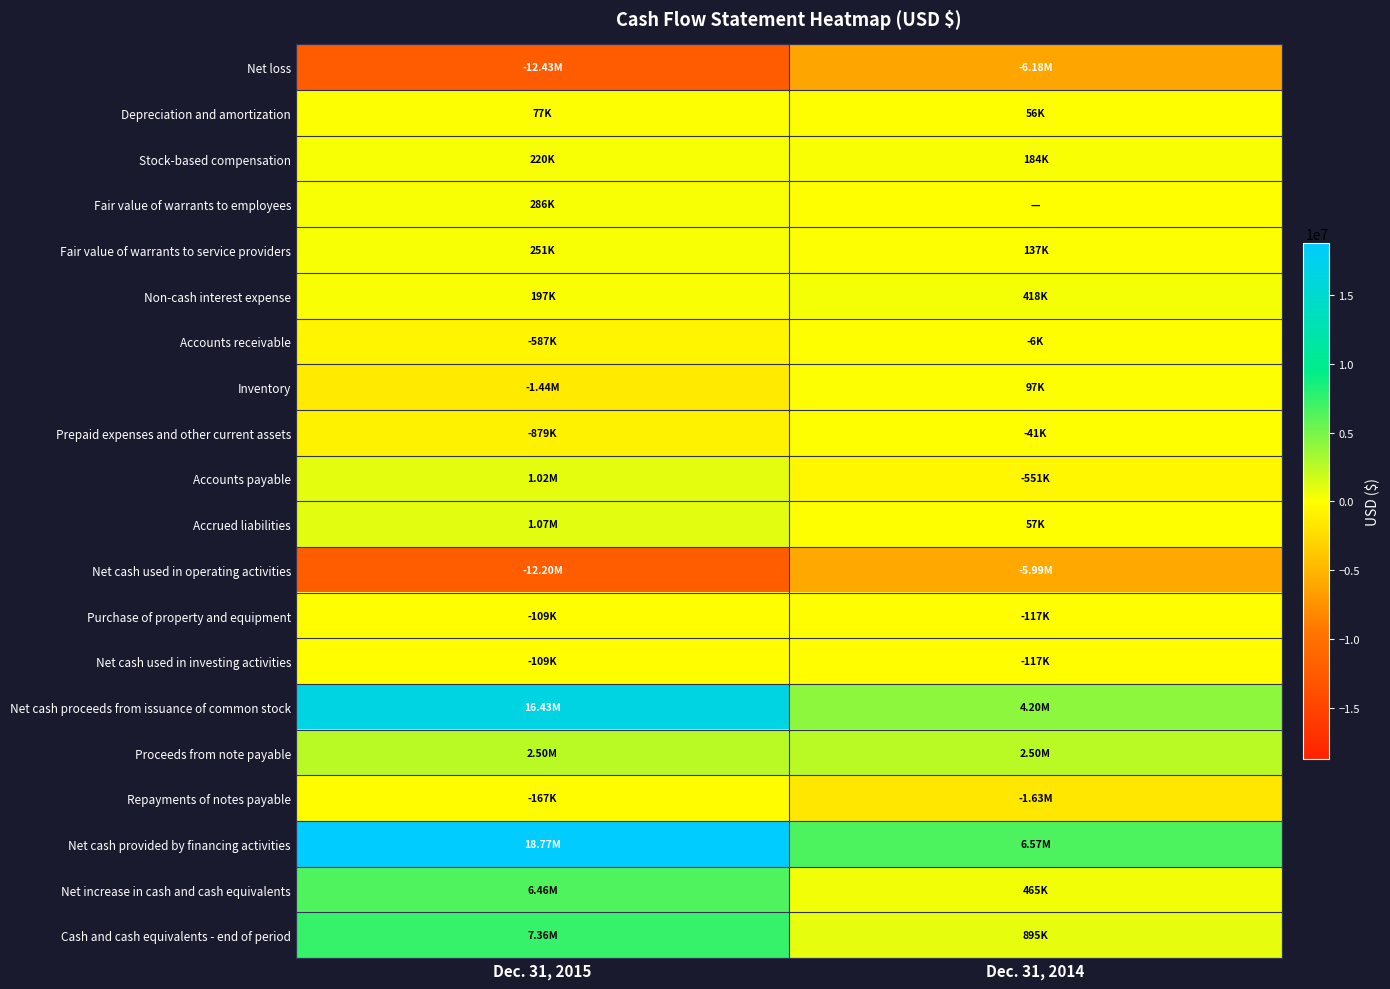

Reading left to right, extract all data points from this chart.

Net loss: Dec. 31, 2015=-12426000	Dec. 31, 2014=-6180000
Depreciation and amortization: Dec. 31, 2015=77000	Dec. 31, 2014=56000
Stock-based compensation: Dec. 31, 2015=220000	Dec. 31, 2014=184000
Fair value of warrants to employees: Dec. 31, 2015=286000	Dec. 31, 2014=0
Fair value of warrants to service providers: Dec. 31, 2015=251000	Dec. 31, 2014=137000
Non-cash interest expense: Dec. 31, 2015=197000	Dec. 31, 2014=418000
Accounts receivable: Dec. 31, 2015=-587000	Dec. 31, 2014=-6000
Inventory: Dec. 31, 2015=-1438000	Dec. 31, 2014=97000
Prepaid expenses and other current assets: Dec. 31, 2015=-879000	Dec. 31, 2014=-41000
Accounts payable: Dec. 31, 2015=1016000	Dec. 31, 2014=-551000
Accrued liabilities: Dec. 31, 2015=1070000	Dec. 31, 2014=57000
Net cash used in operating activities: Dec. 31, 2015=-12195000	Dec. 31, 2014=-5991000
Purchase of property and equipment: Dec. 31, 2015=-109000	Dec. 31, 2014=-117000
Net cash used in investing activities: Dec. 31, 2015=-109000	Dec. 31, 2014=-117000
Net cash proceeds from issuance of common stock: Dec. 31, 2015=16433000	Dec. 31, 2014=4204000
Proceeds from note payable: Dec. 31, 2015=2500000	Dec. 31, 2014=2500000
Repayments of notes payable: Dec. 31, 2015=-167000	Dec. 31, 2014=-1631000
Net cash provided by financing activities: Dec. 31, 2015=18769000	Dec. 31, 2014=6573000
Net increase in cash and cash equivalents: Dec. 31, 2015=6465000	Dec. 31, 2014=465000
Cash and cash equivalents - end of period: Dec. 31, 2015=7360000	Dec. 31, 2014=895000